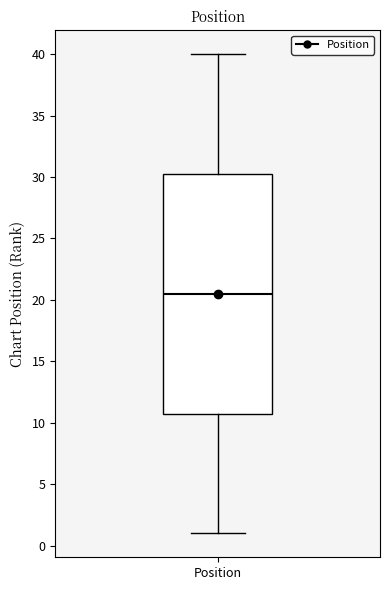

Where does the upper whisker of the box for Position end on the y-axis? The values are not printed on the chart, so give them approximately, as read against the axis.

40.0